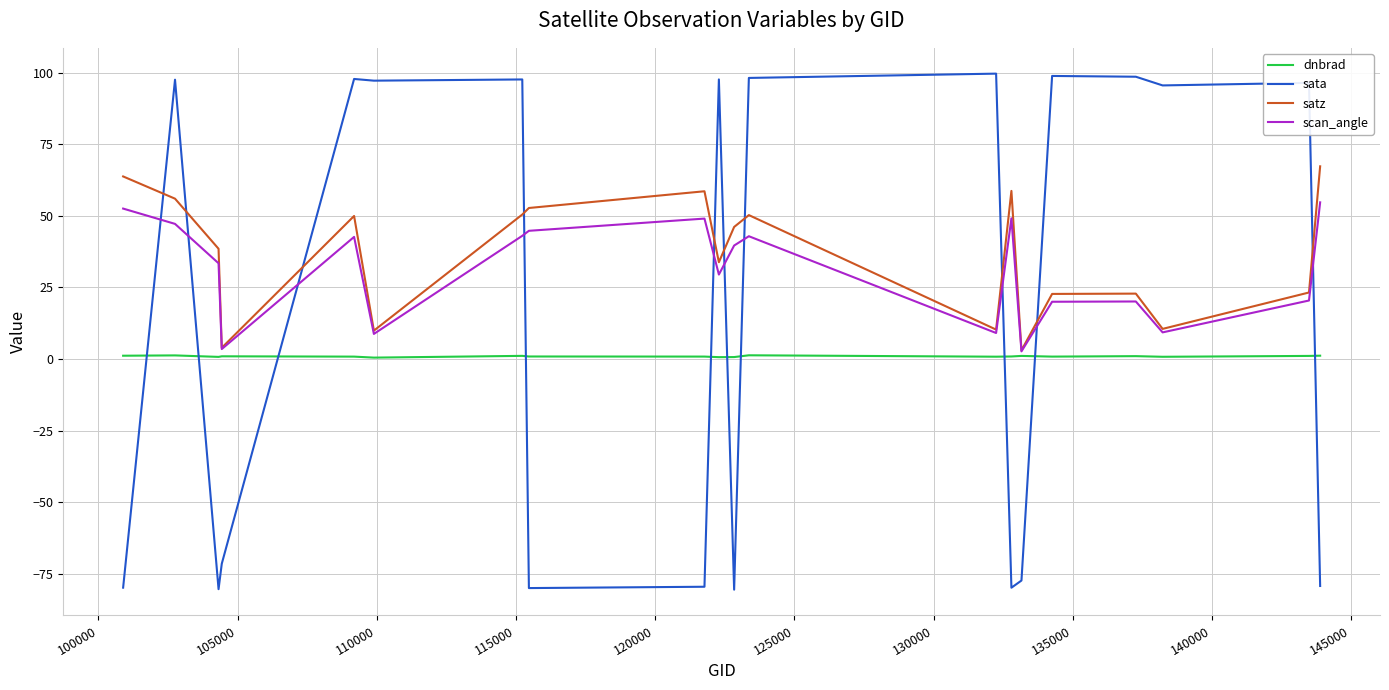

List the series in order of their peak value, highest first.

sata, satz, scan_angle, dnbrad